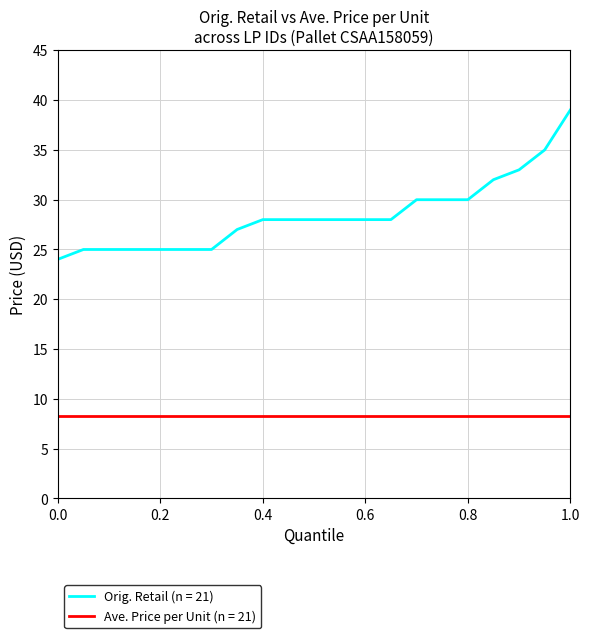

List the series in order of their overall mean, lowest first.

Ave. Price per Unit (n = 21), Orig. Retail (n = 21)